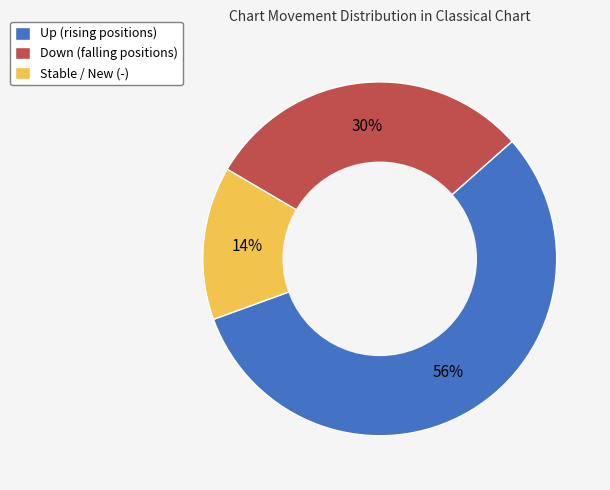

What is the largest slice in the pie chart?

Up (rising positions)